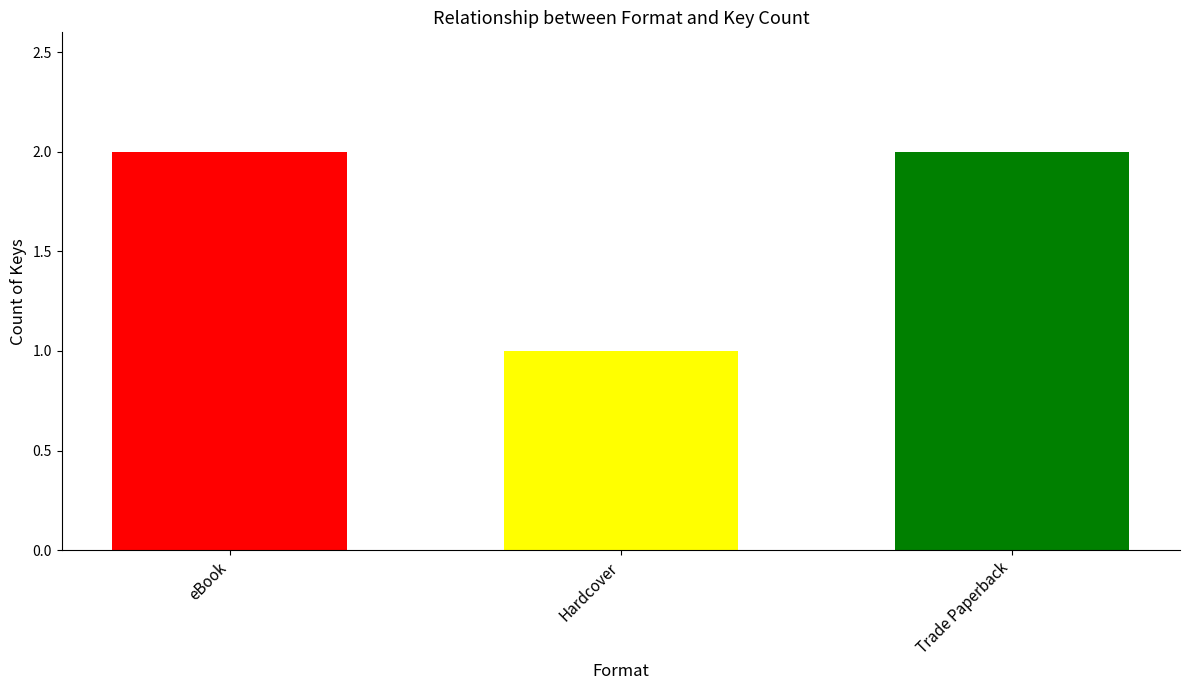

Does the chart contain any negative values?

No